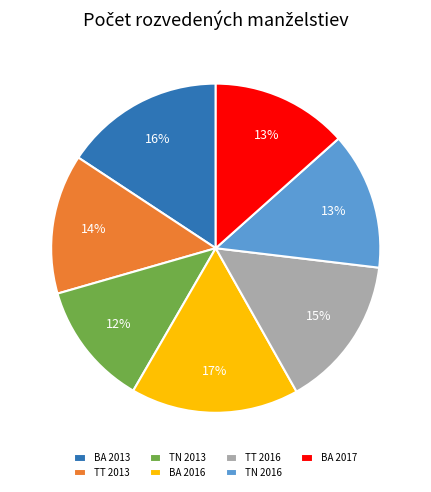

To the nearest percent, what is the combined percentage of TN 2013 and BA 2016?

29%